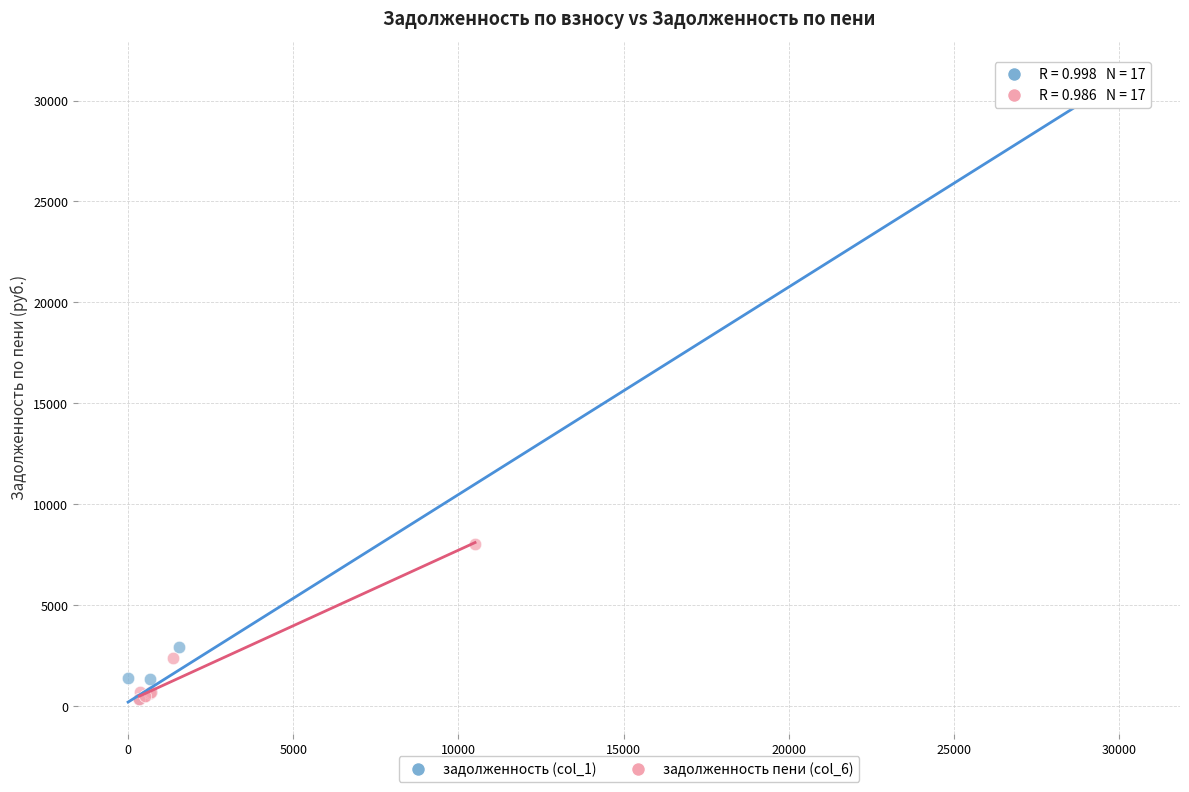

What are all the series names shown in the legend?

задолженность (col_1), задолженность пени (col_6)